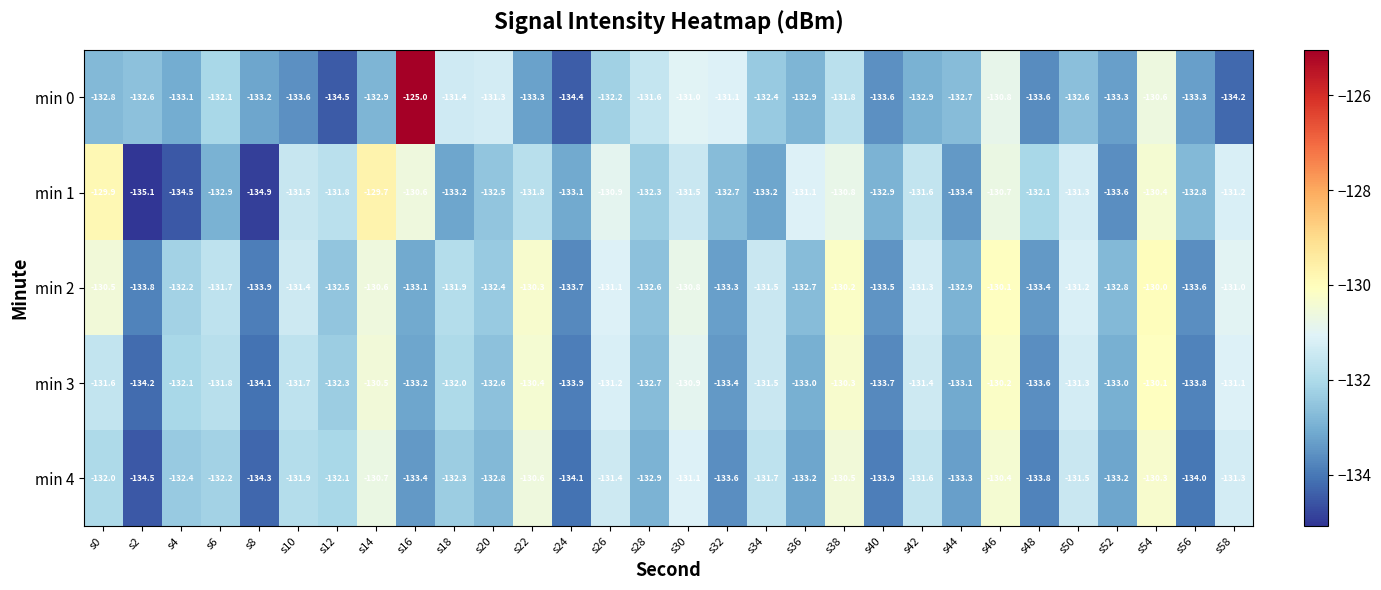

Count the number of categories in the chart.

30